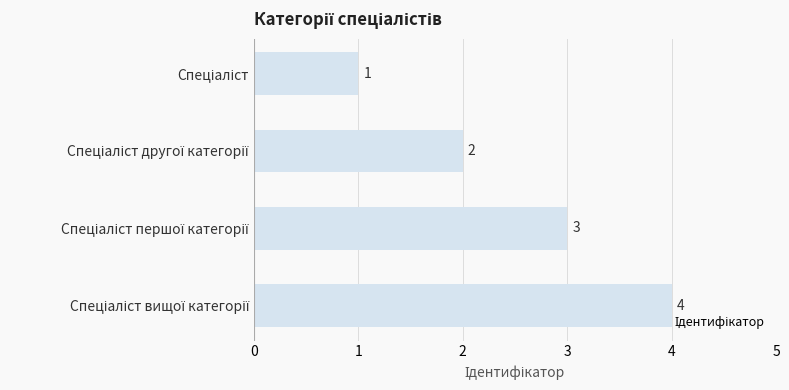

How many values are between 2 and 4?

3